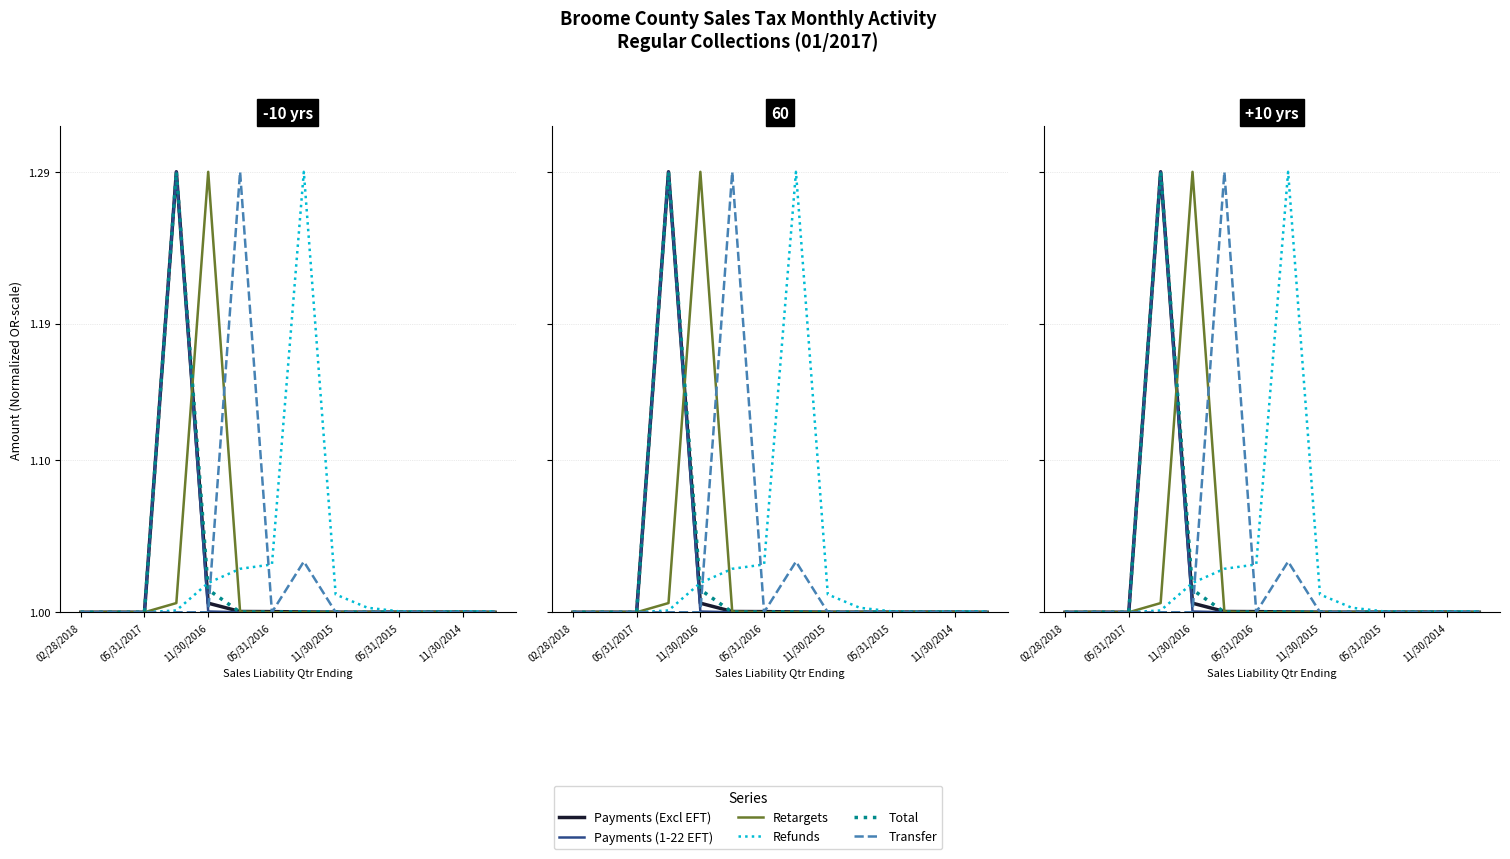

List the series in order of their peak value, lowest first.

Payments (Excl EFT), Payments (1-22 EFT), Retargets, Refunds, Total, Transfer